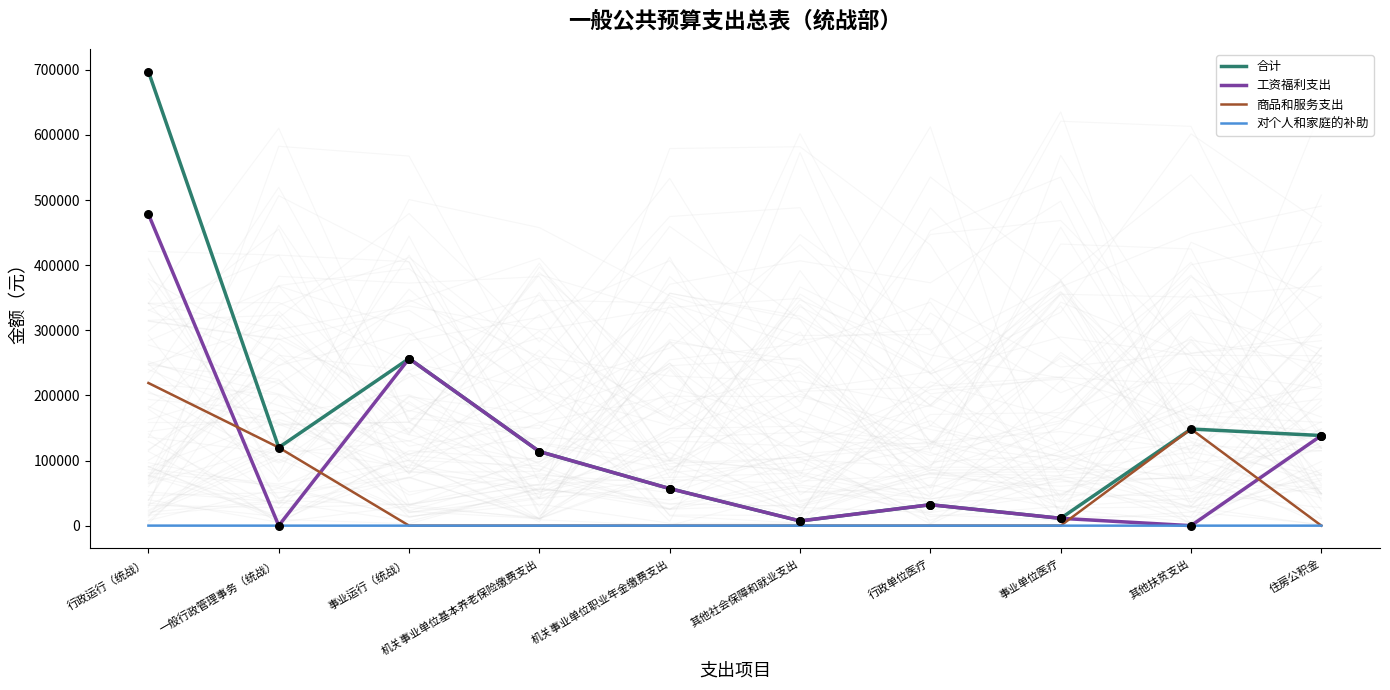

Which series has the widest spread of Y values?

合计